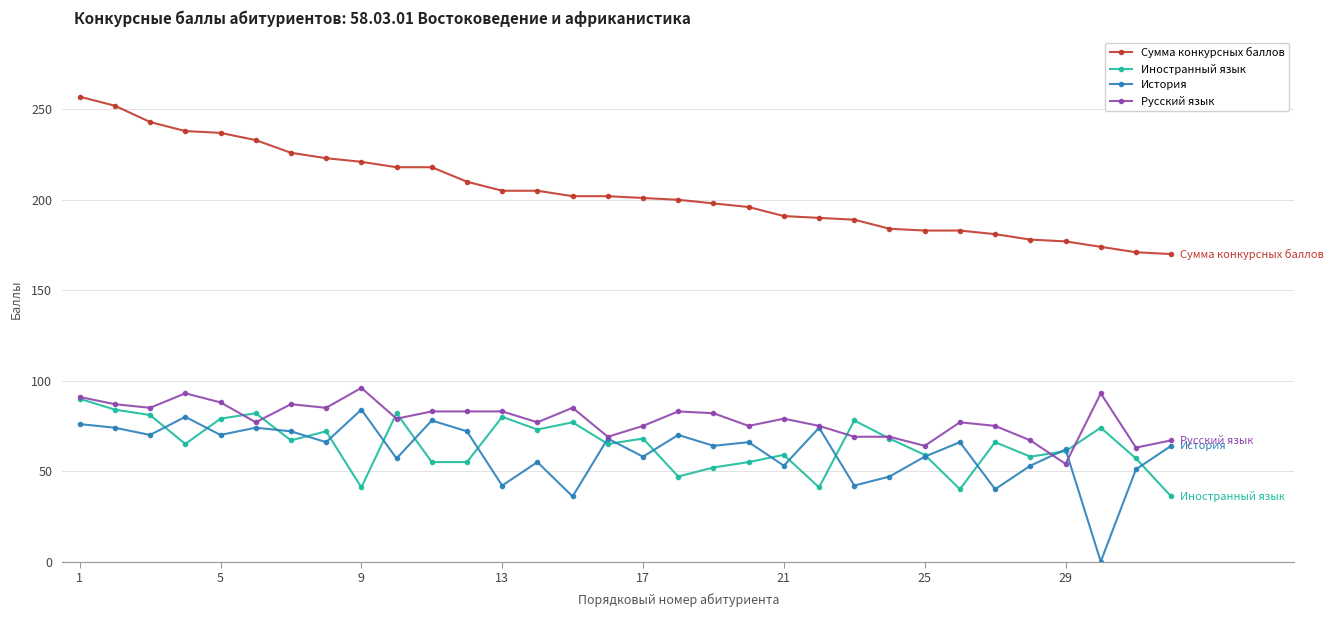

True or false: История and Русский язык cross at least once.

True